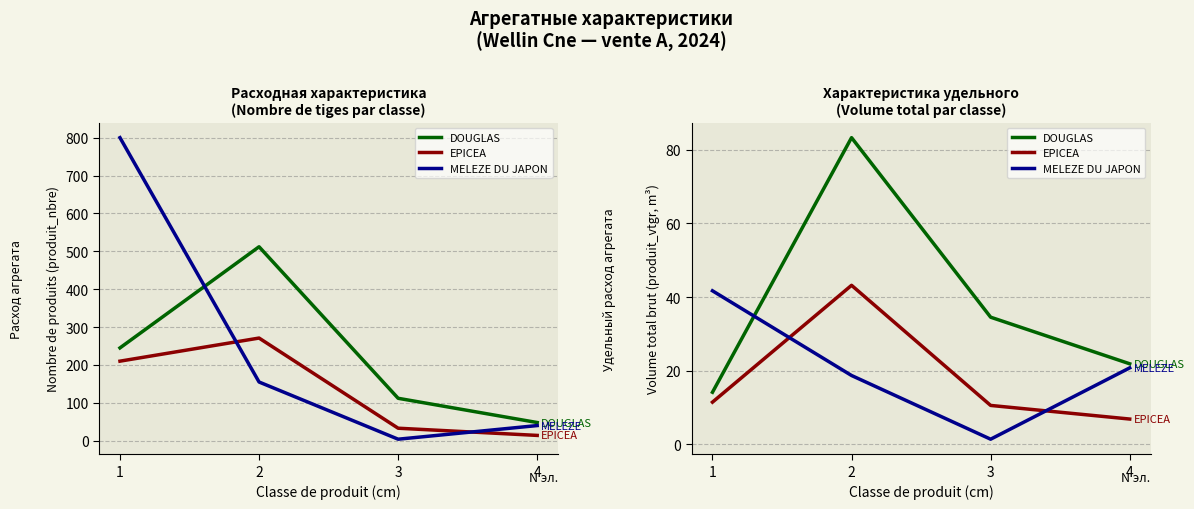

Count the number of data series in this chart.

3